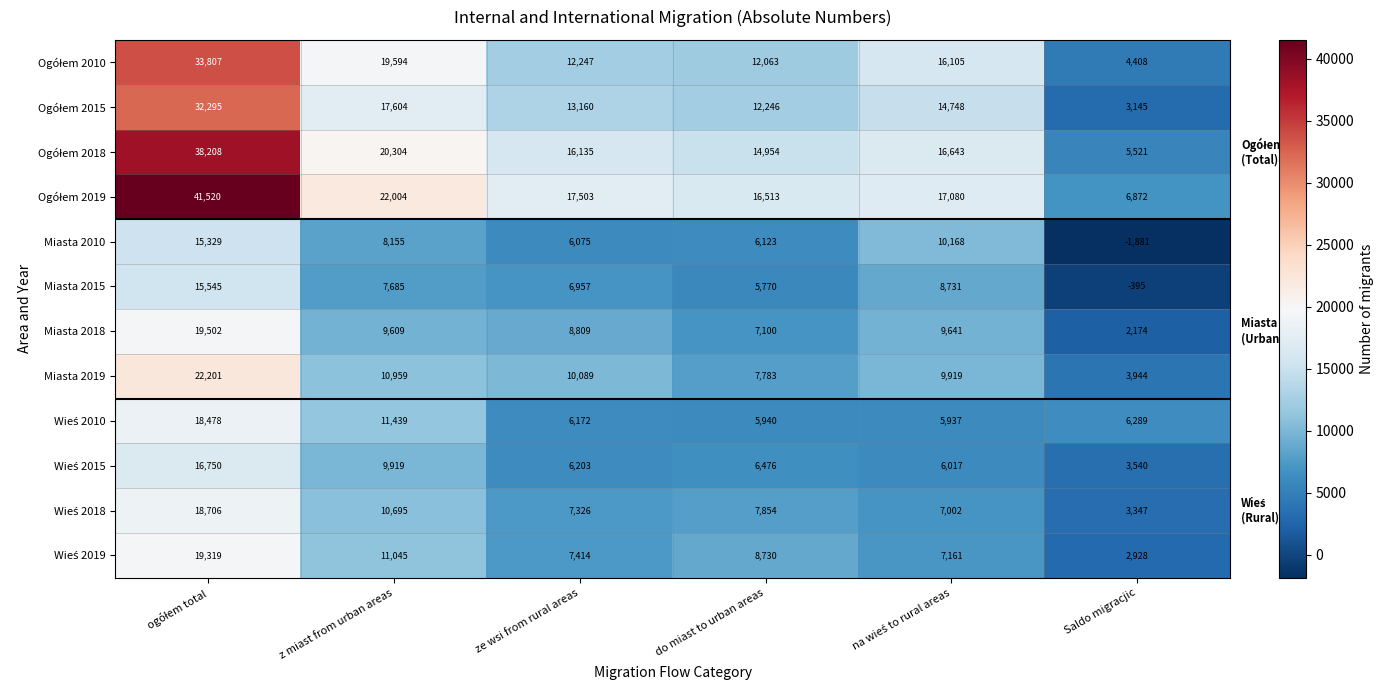

At how many categories does at least one series exceed 11326?

5